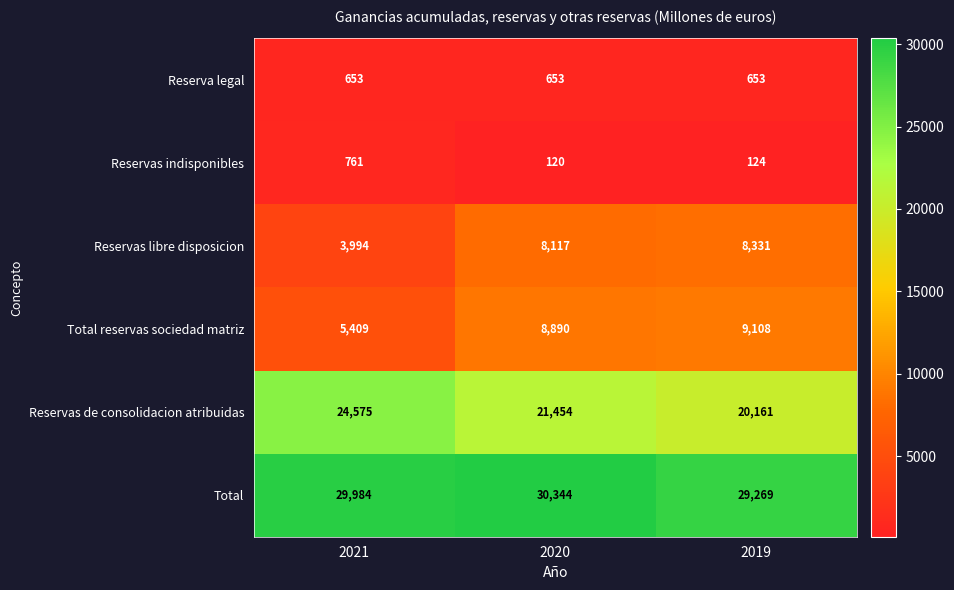

True or false: Reserva legal has a value of 876 at 2020.

False